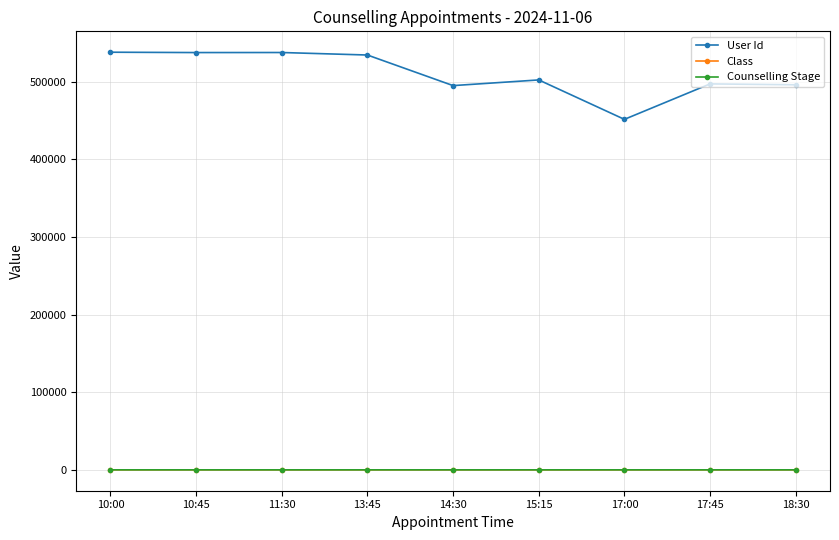

What is the spread (max minus min) of values at 17:00?

451650